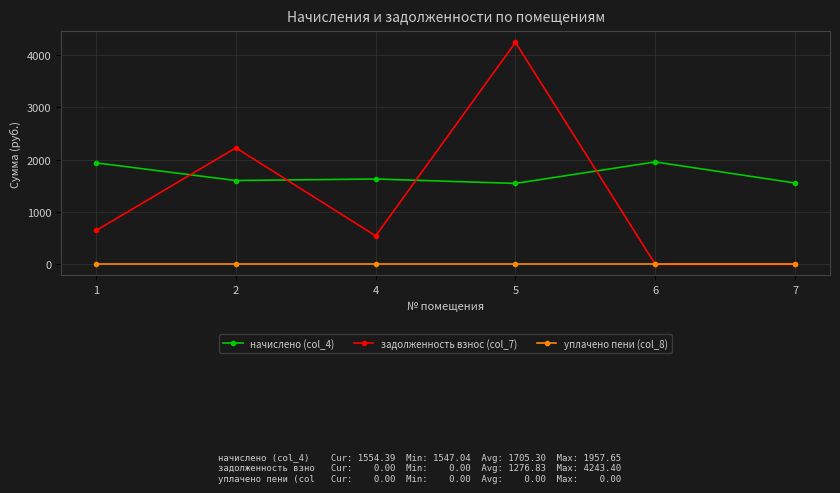

Between which two adjacent categories do начислено (col_4) and задолженность взнос (col_7) first intersect?

1 and 2